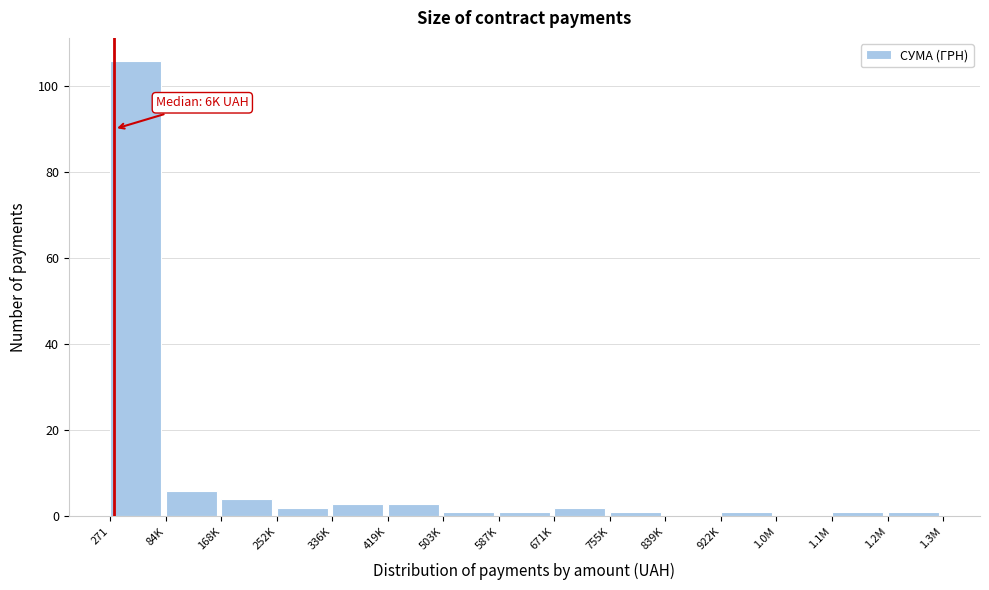

Reading right to left, transcribe all the data shown in this chart.

1.2M=1	1.1M=1	1.0M=0	922K=1	839K=0	755K=1	671K=2	587K=1	503K=1	419K=3	336K=3	252K=2	168K=4	84K=6	271=106